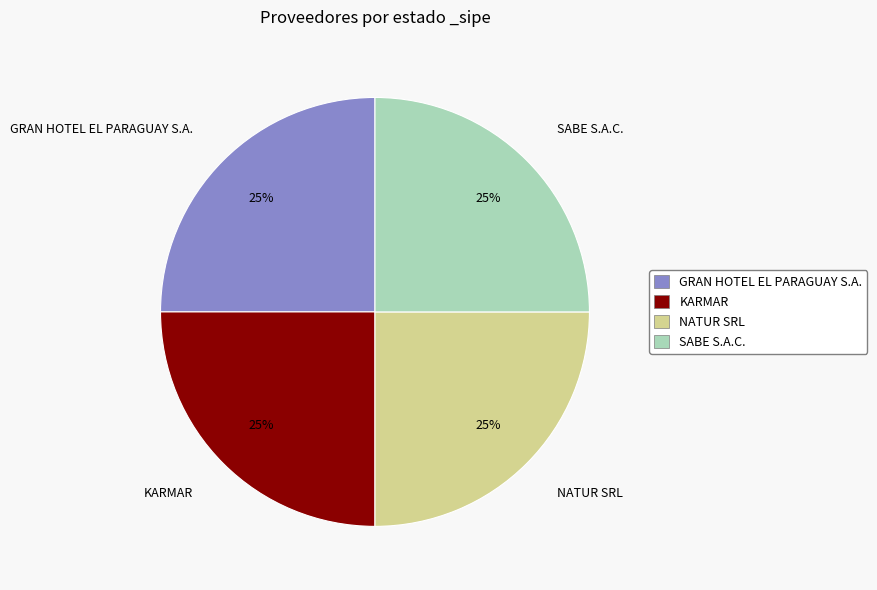

How many slices are in this pie chart?

4